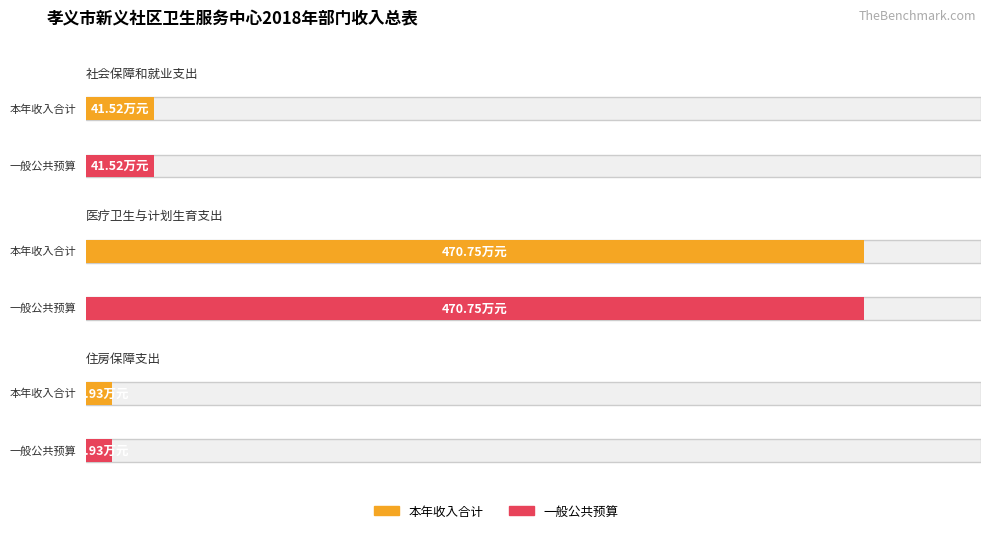

What is the minimum value shown in the chart?

15.9